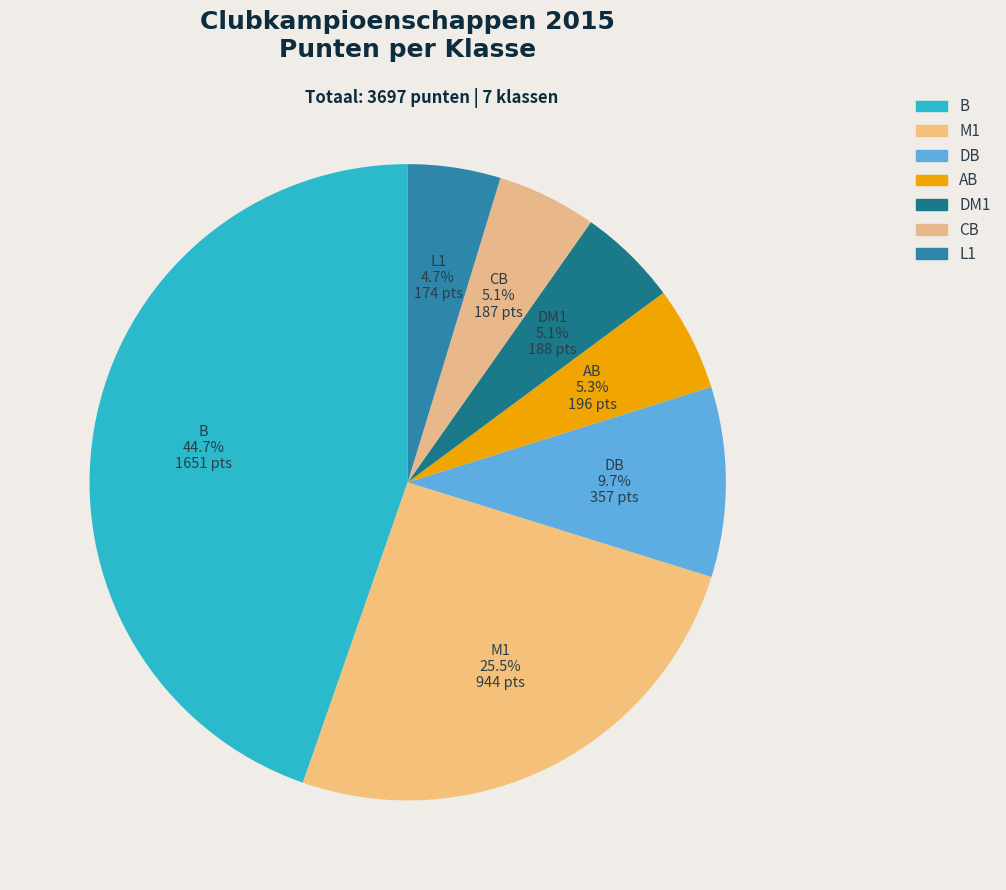

How many segments does this pie chart have?

7